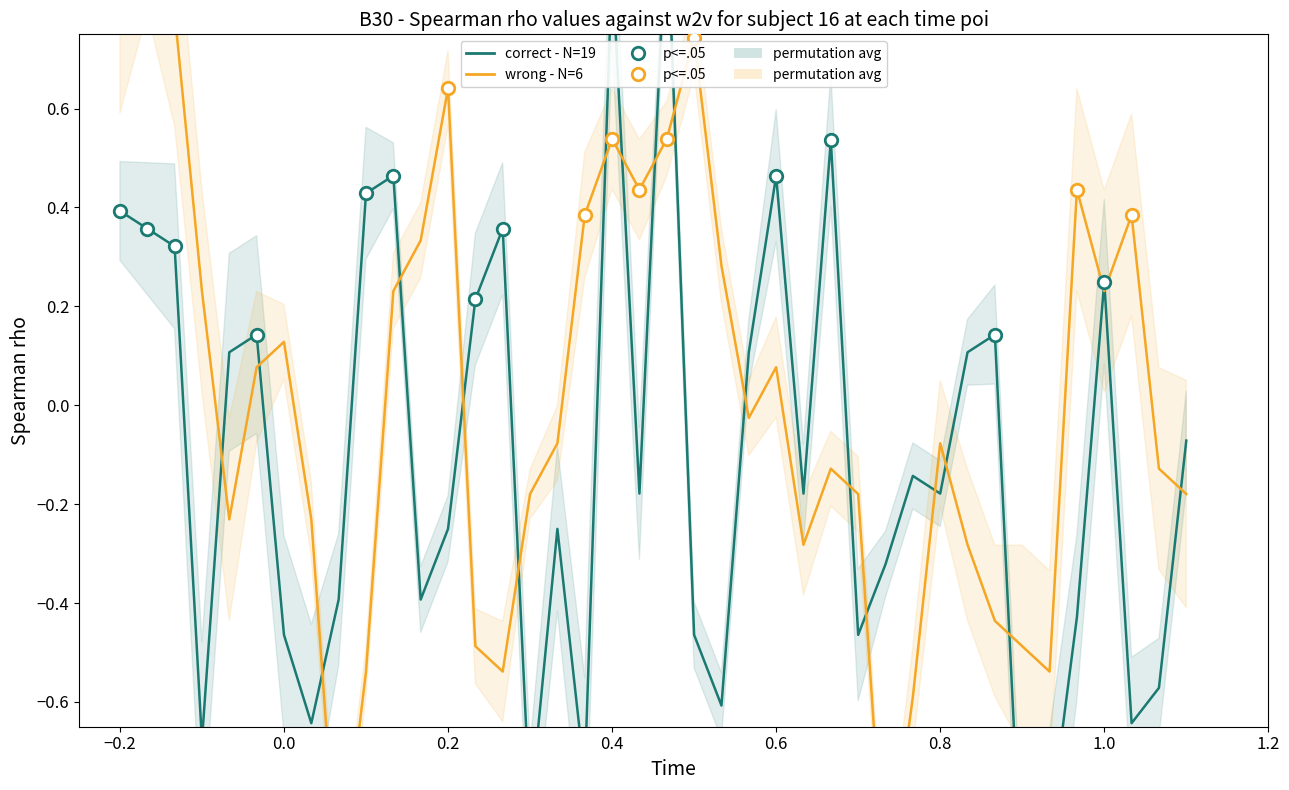

After their last crossing, which series has the higher values: correct - N=19 or wrong - N=6?

correct - N=19